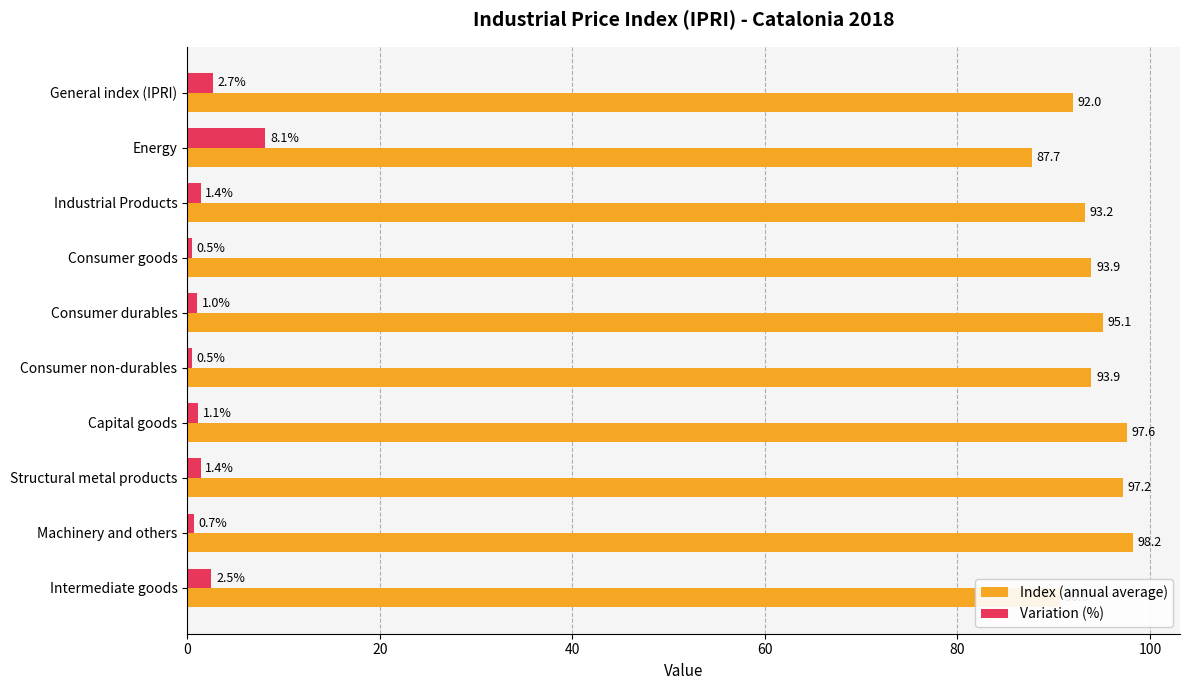

What is the difference between the second highest and minimum values in the Index (annual average) series?

9.9